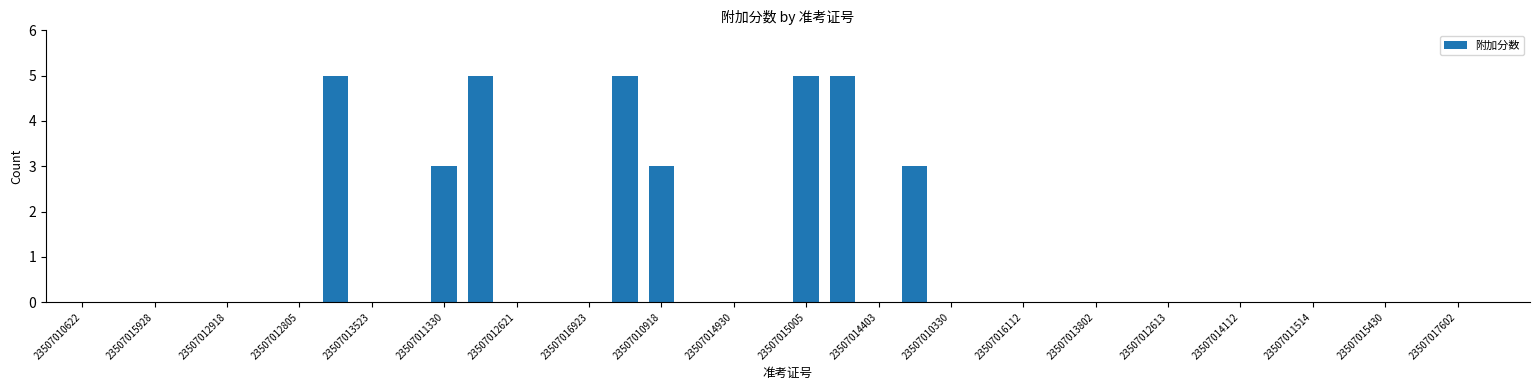

What is the sum of all values?

34